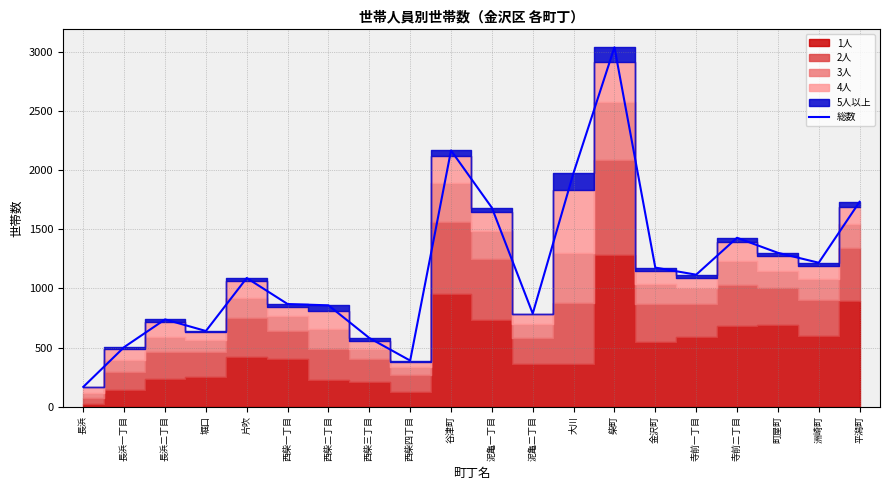

List the labels in order of value, smallest first.

長浜, 西柴四丁目, 長浜一丁目, 西柴三丁目, 堀口, 長浜二丁目, 泥亀二丁目, 西柴二丁目, 西柴一丁目, 片吹, 寺前一丁目, 金沢町, 洲崎町, 町屋町, 寺前二丁目, 泥亀一丁目, 平潟町, 大川, 谷津町, 柴町